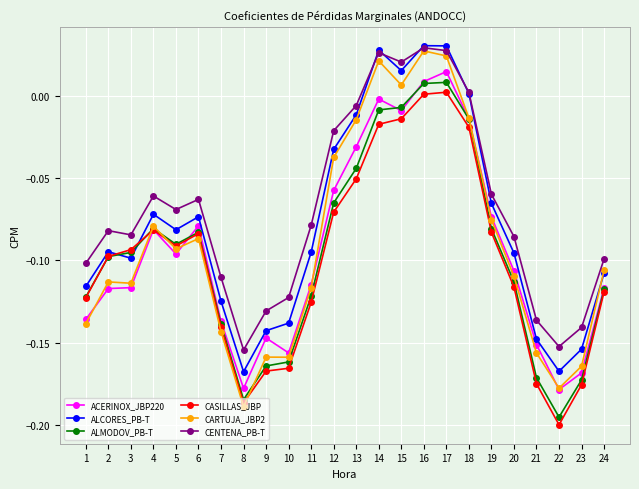

Where is the first local maximum for CASILLAS_JBP?

4